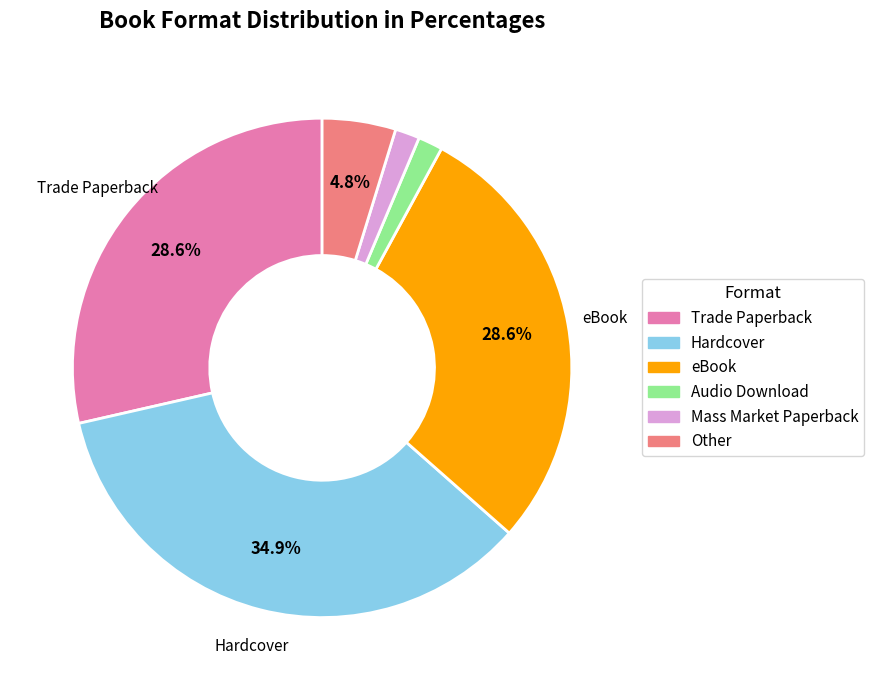

To the nearest percent, what is the average slice percentage?

17%